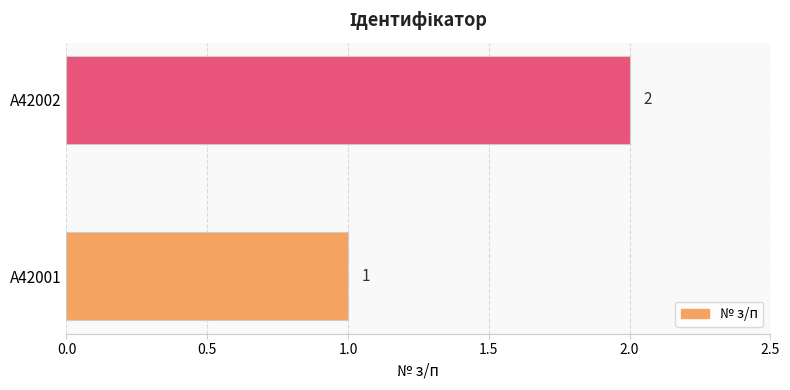

What is the smallest value displayed?

1